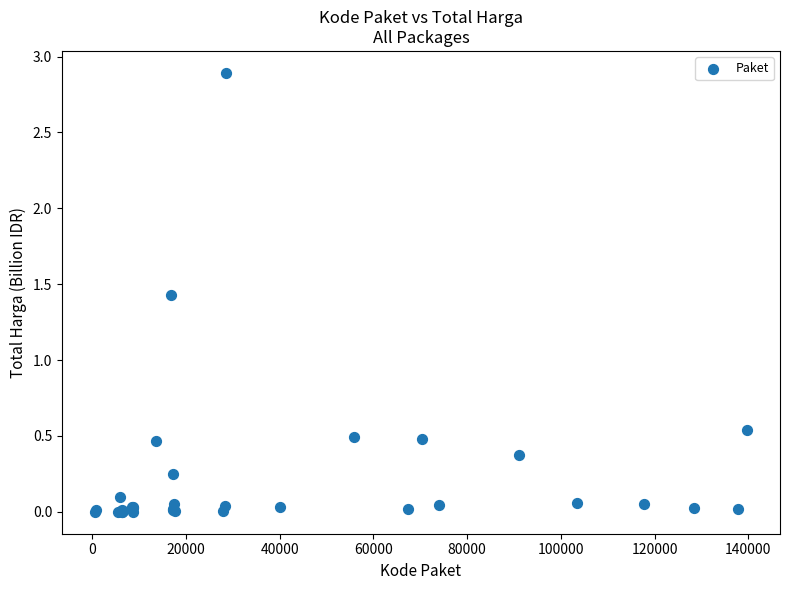

What Y value in the scatter plot is closest to 1?

1.4